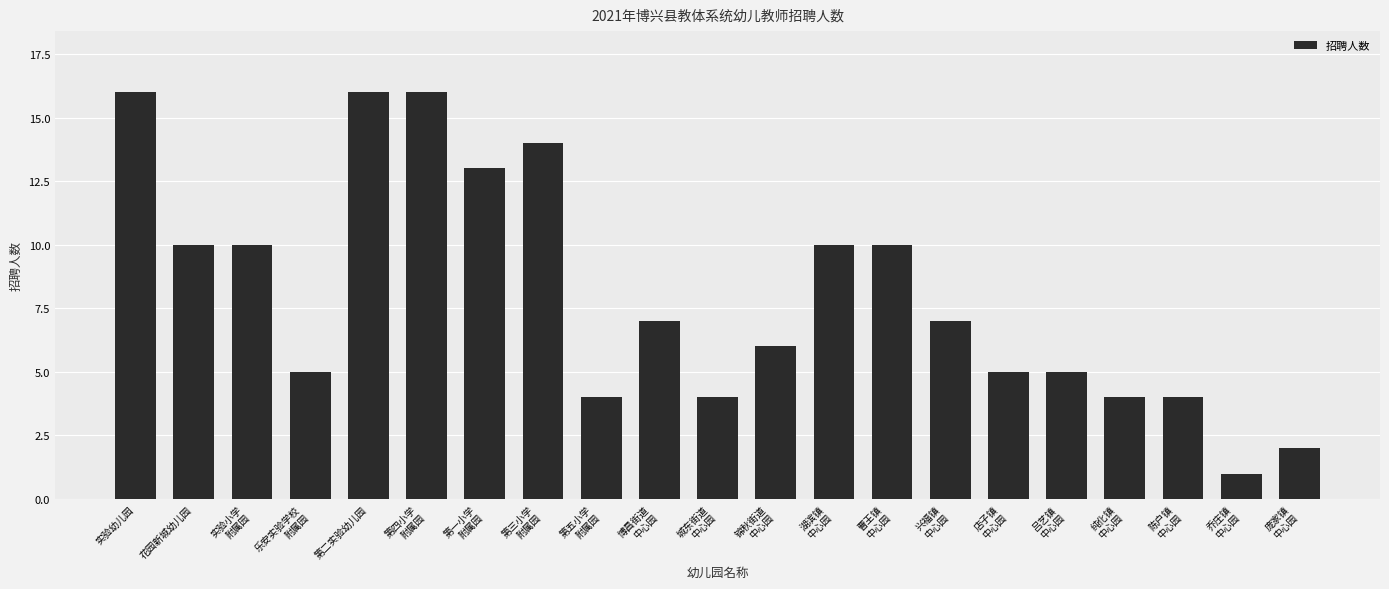

What is the change in value from 乐安实验学校
附属园 to 庞家镇
中心园?

-3